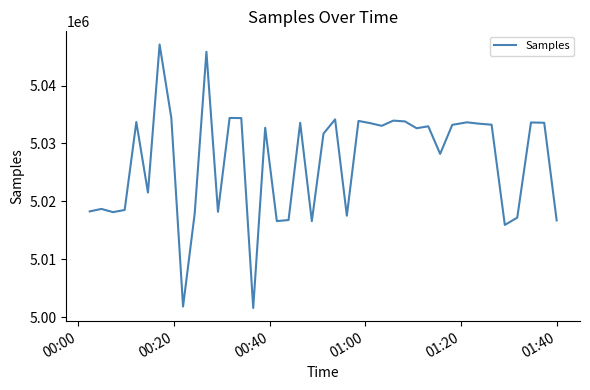

What is the difference between the maximum and minimum values?

45478